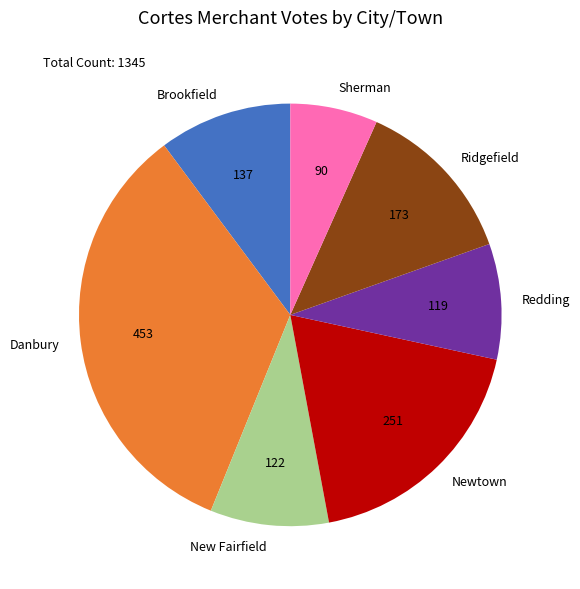

Do Ridgefield and Redding together represent more than half of the pie?

No